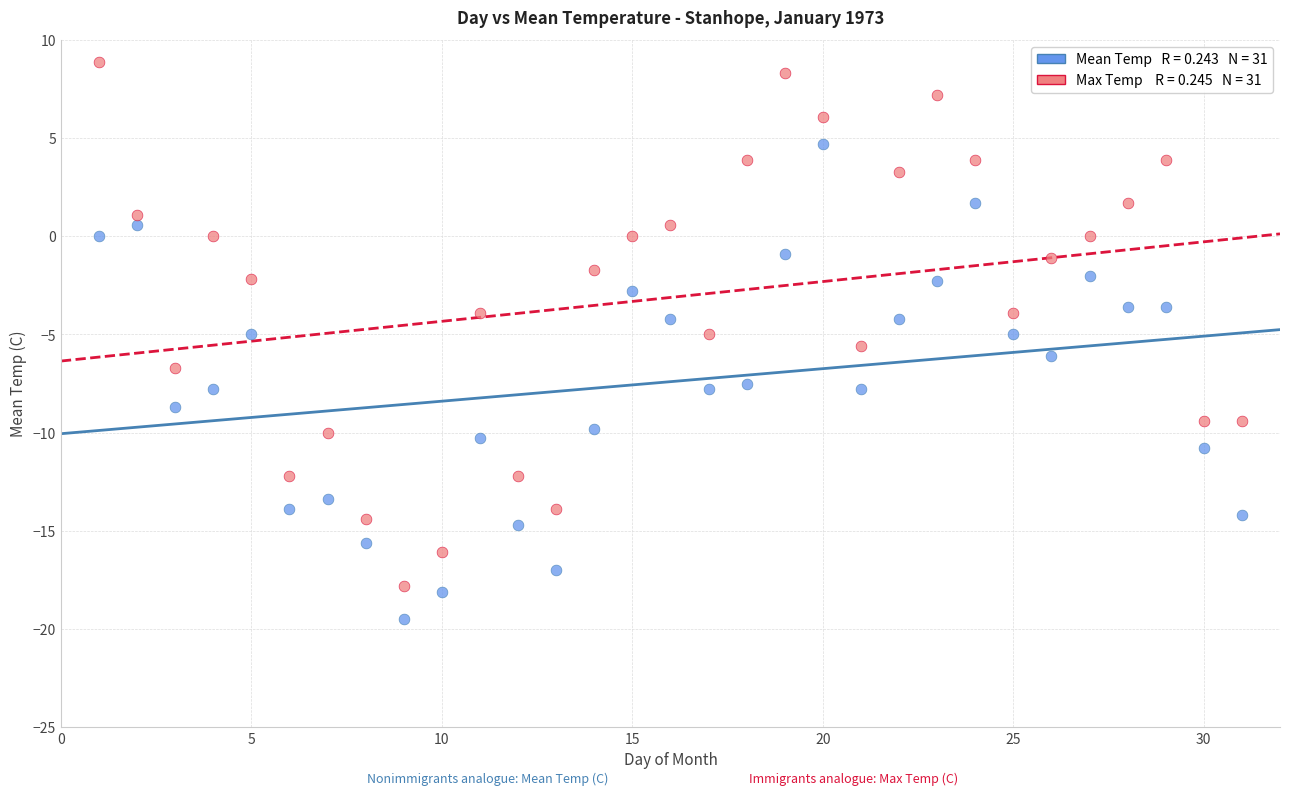

Across all data points, what is the range of Y values (max minus min)?

28.4